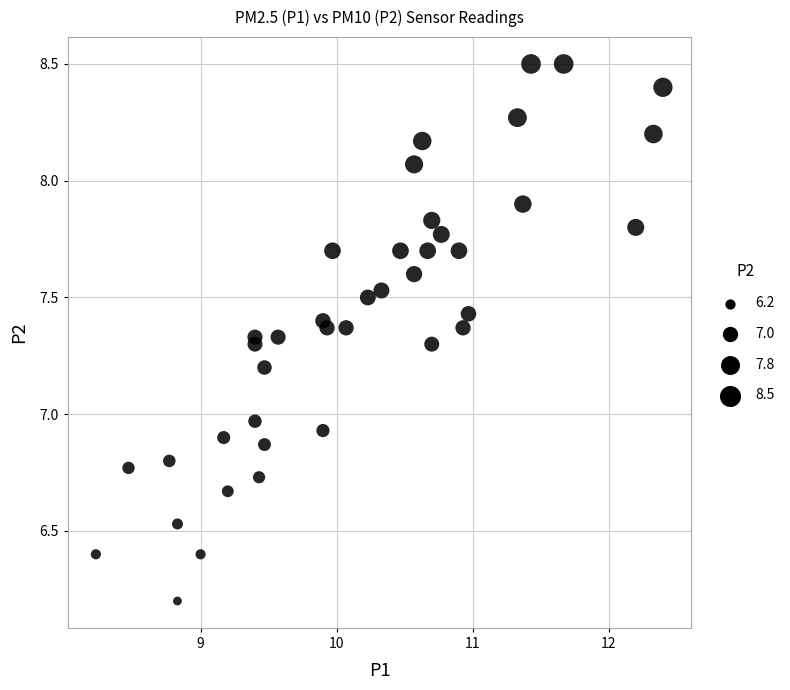

What is the range of Y values (max minus min)?

2.3